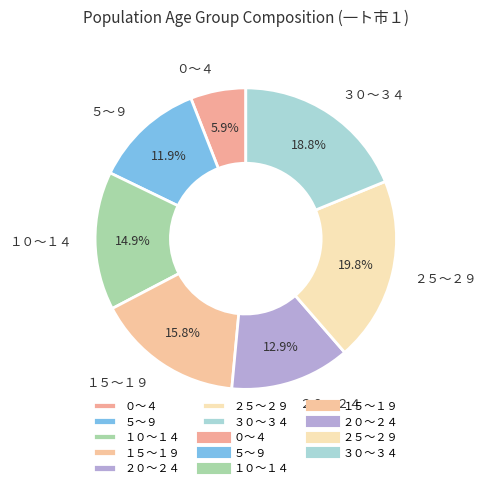

To the nearest percent, what portion does １０～１４ represent?

15%